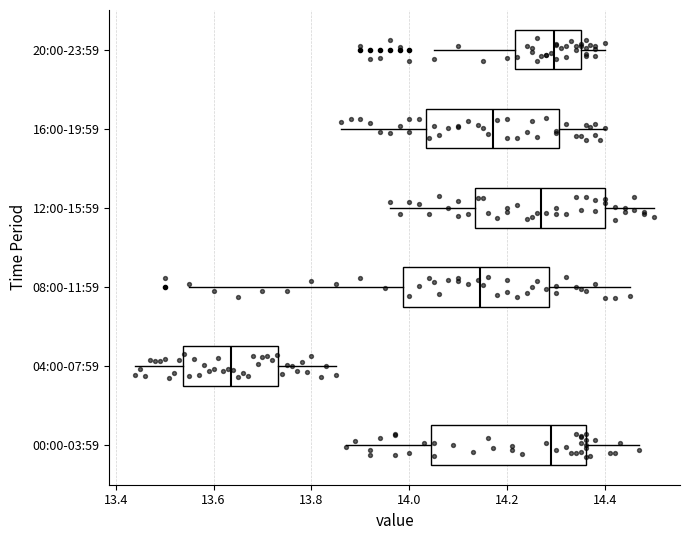

Which box has the furthest to the left median line?

04:00-07:59